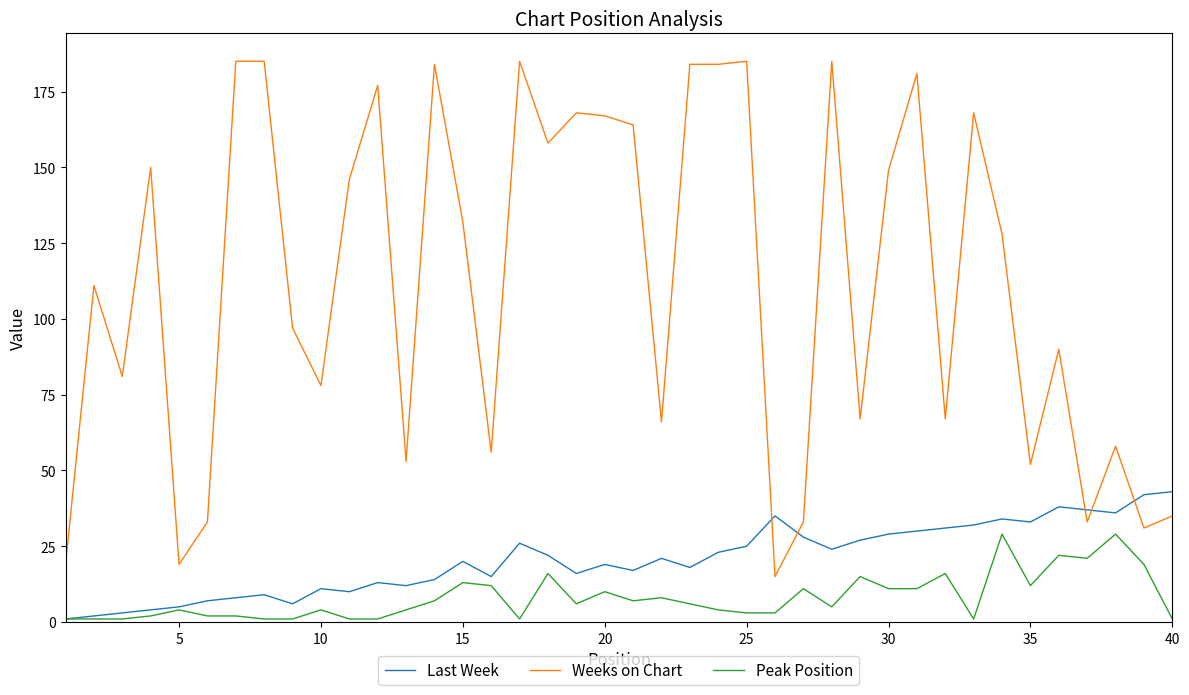

Rank the series by their maximum value, from lowest to highest.

Peak Position, Last Week, Weeks on Chart